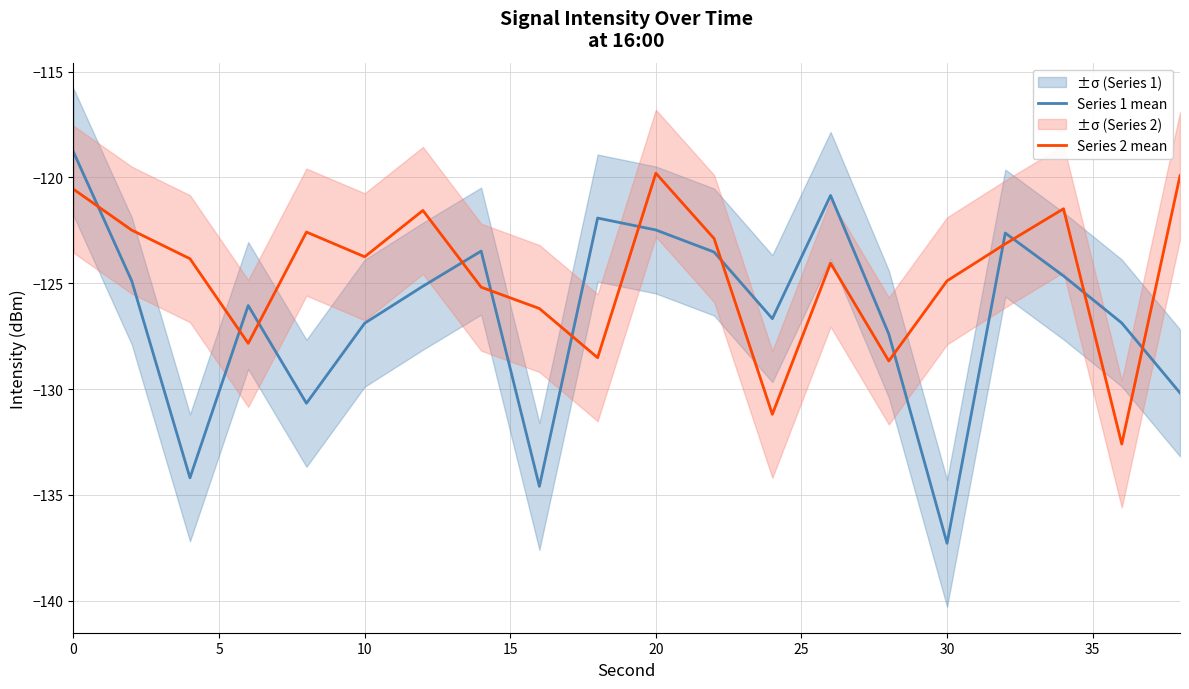

Which series ends up on top after the final intersection of Series 1 mean and Series 2 mean?

Series 2 mean